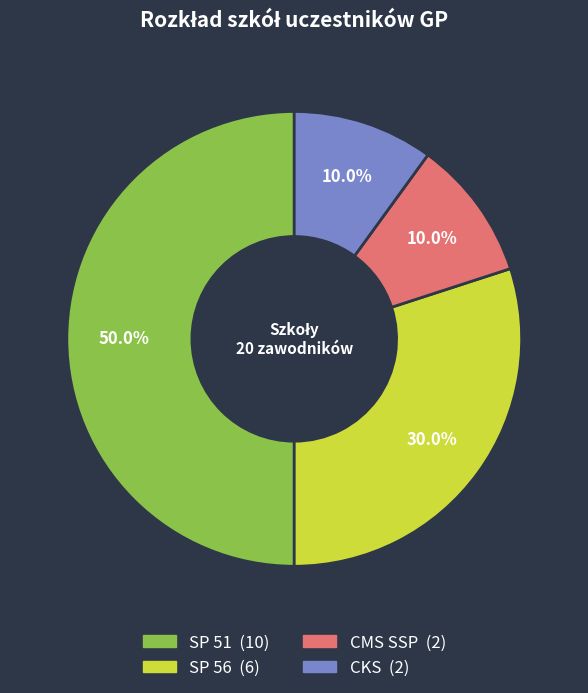

Which category has the biggest portion of the pie?

SP 51